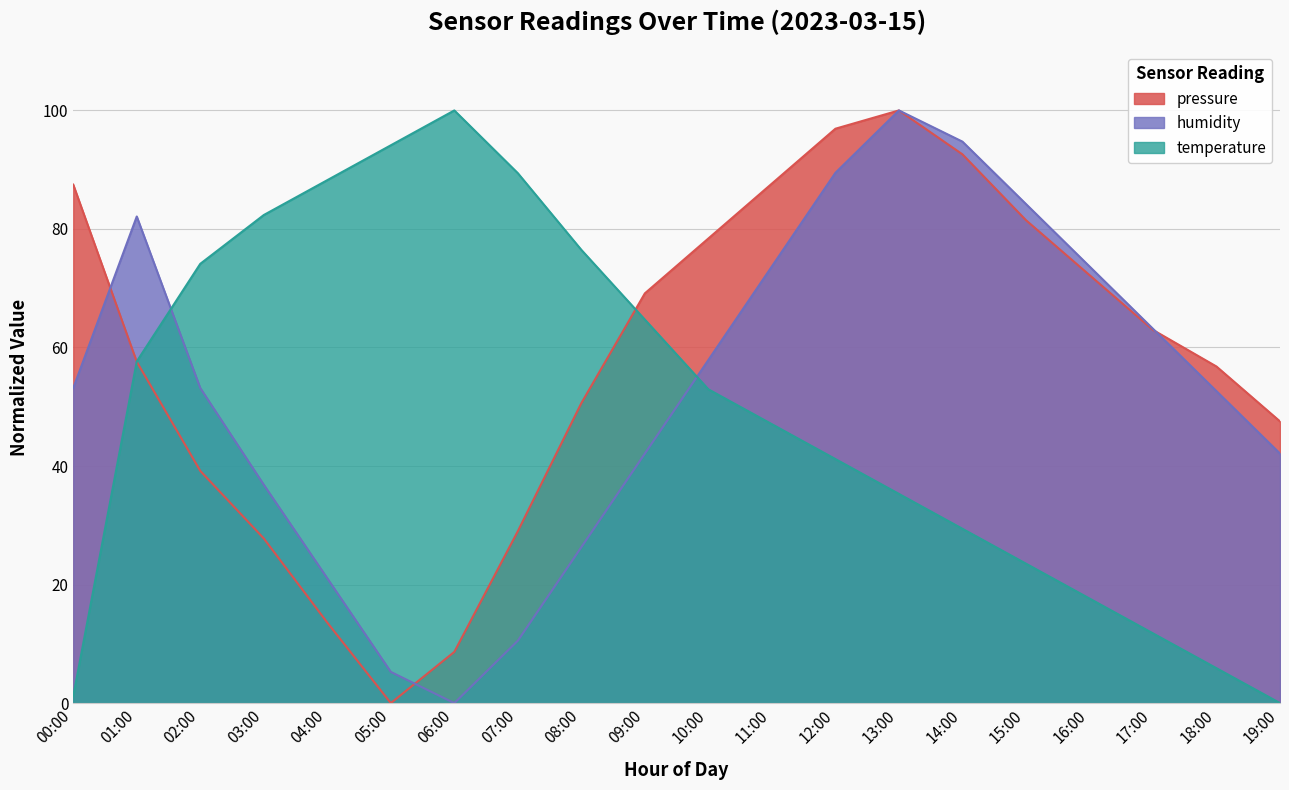

At which label does temperature first exceed 52?

01:00